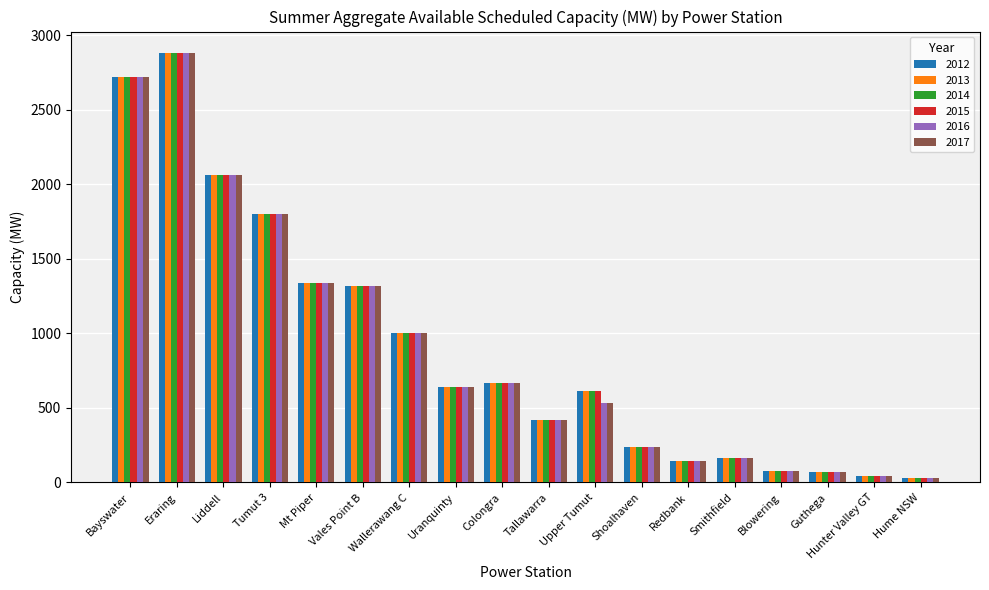

What is the sum of the 2012 values at Shoalhaven and Bayswater?

2960